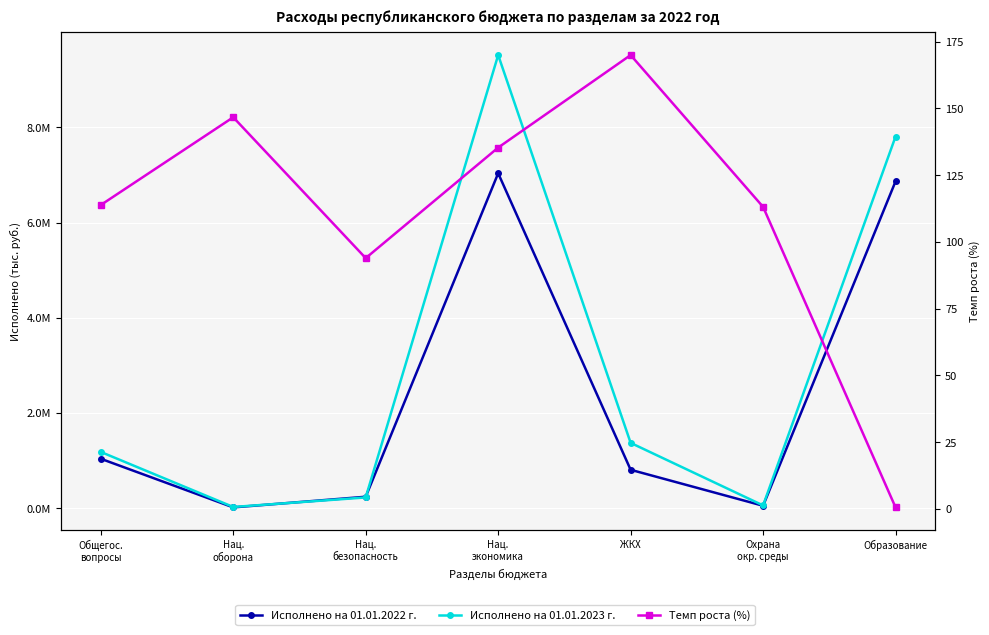

At which category is the sum across all series the highest?

Нац.
экономика